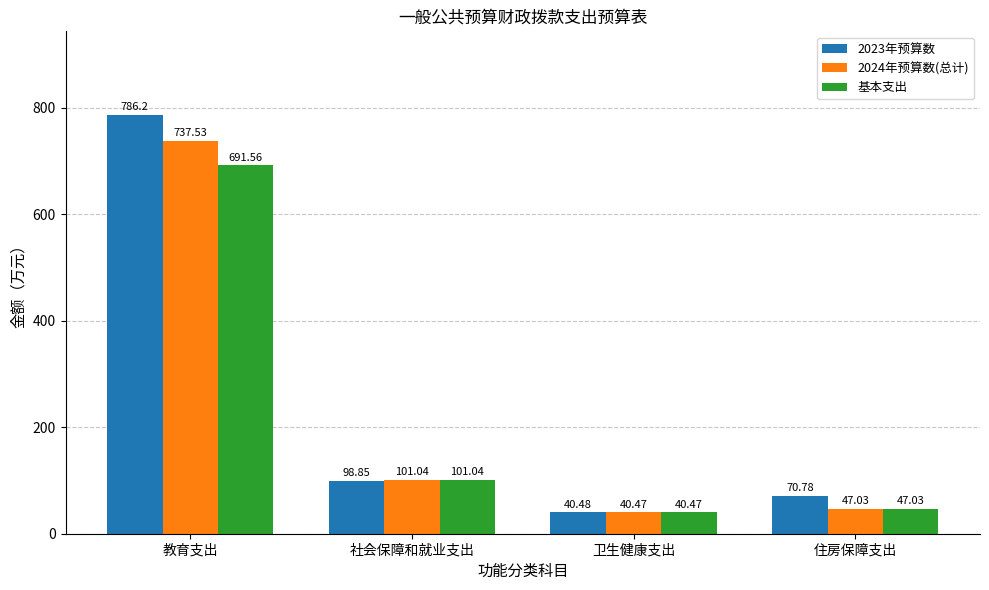

What is the highest value of the 2023年预算数 series?

786.2